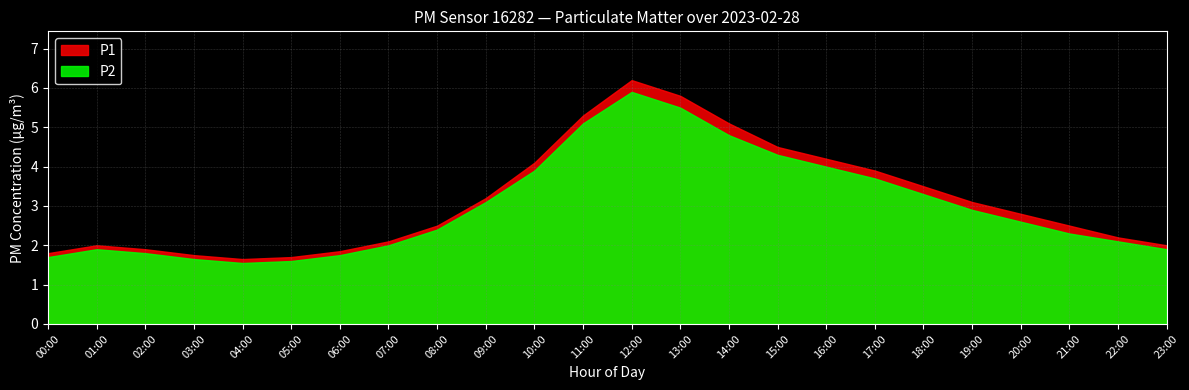

What is the label of the 4th point from the right?

20:00